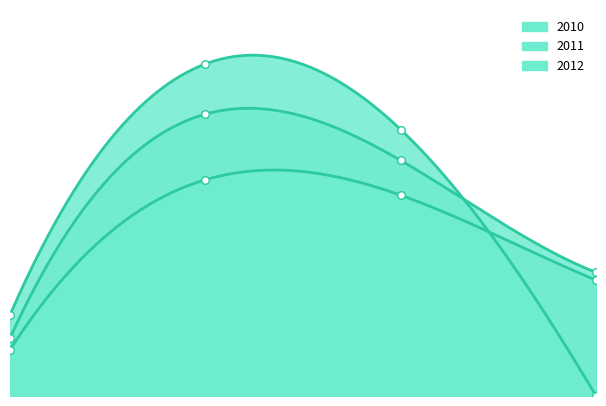

Which series has the largest Y range (max minus min)?

2012